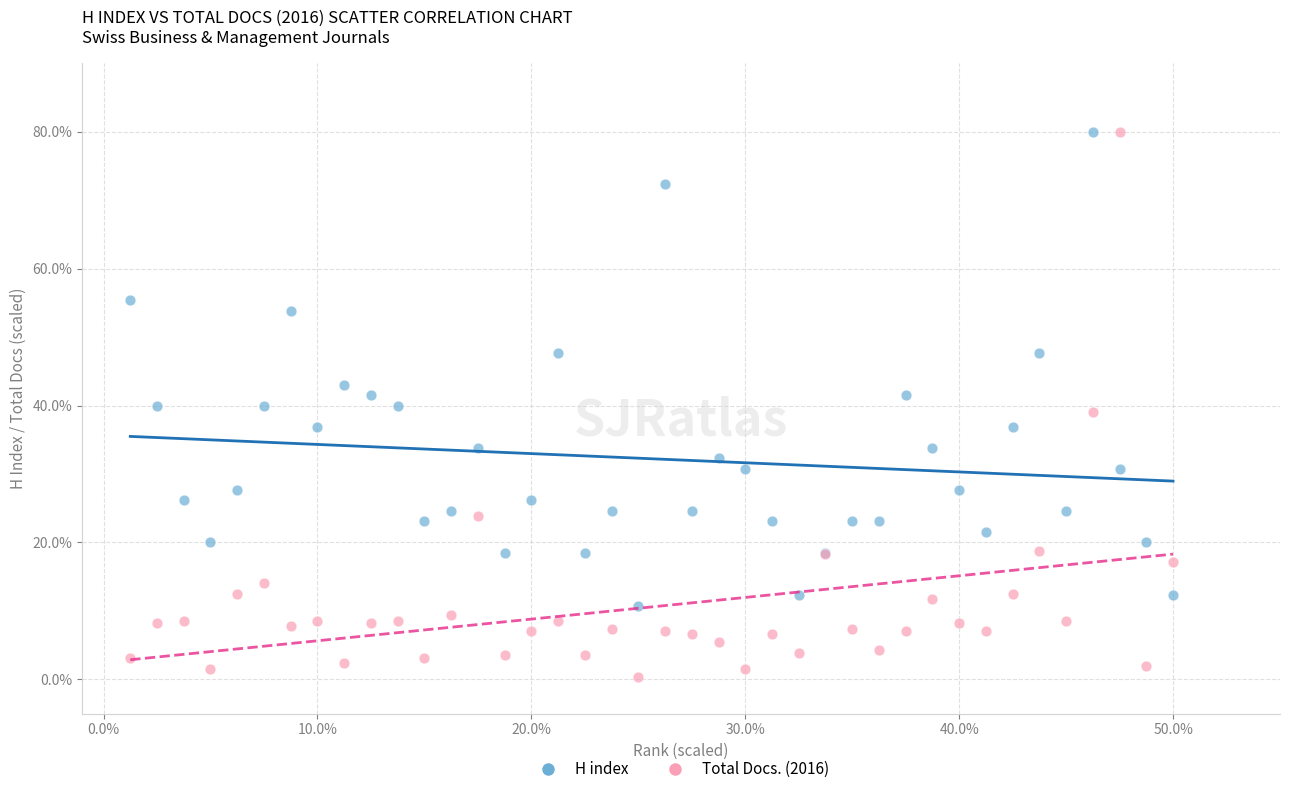

What are all the series names shown in the legend?

H index, Total Docs. (2016)